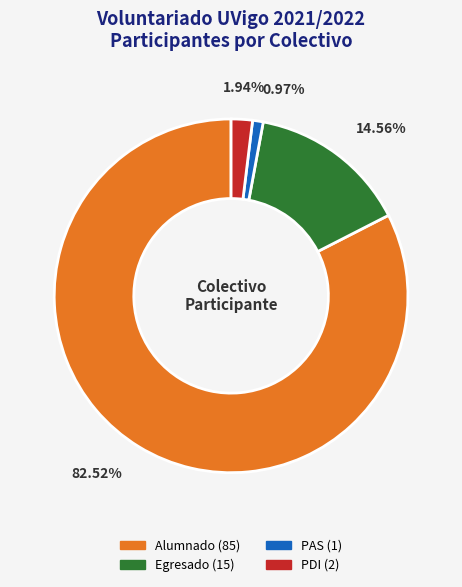

Count the number of slices in the pie.

4